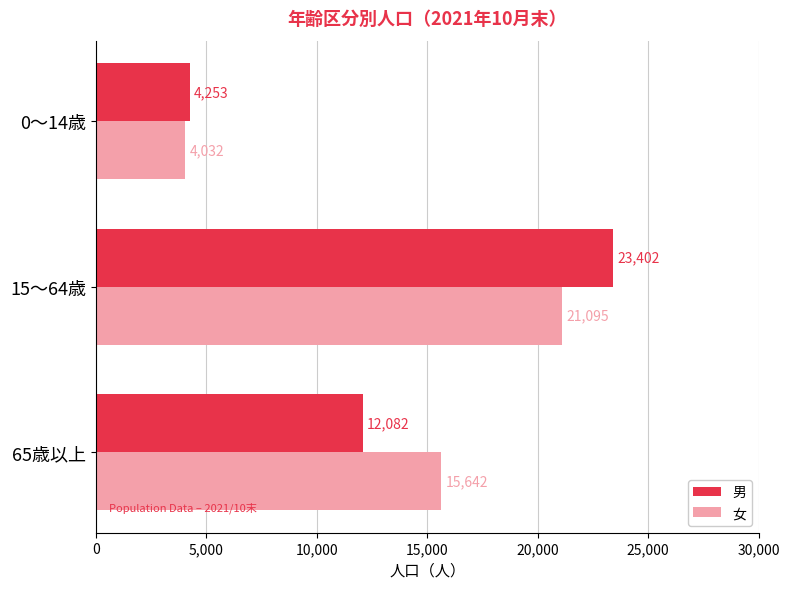

What is the difference between the maximum and minimum values in the 女 series?

17063